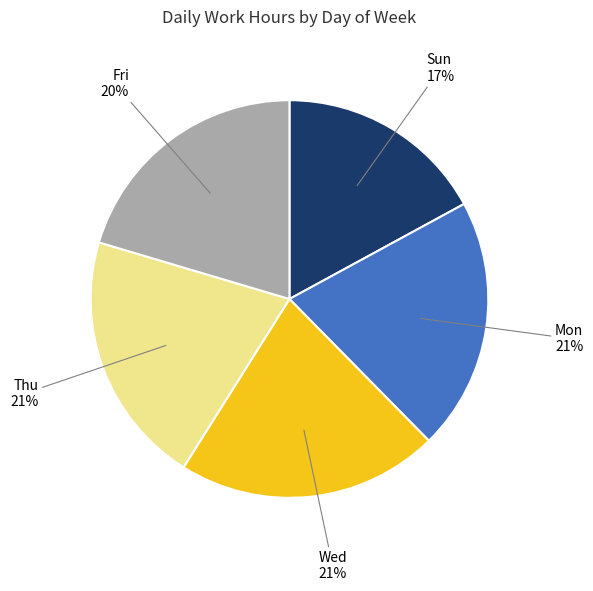

Does Fri represent more than half of the total?

No